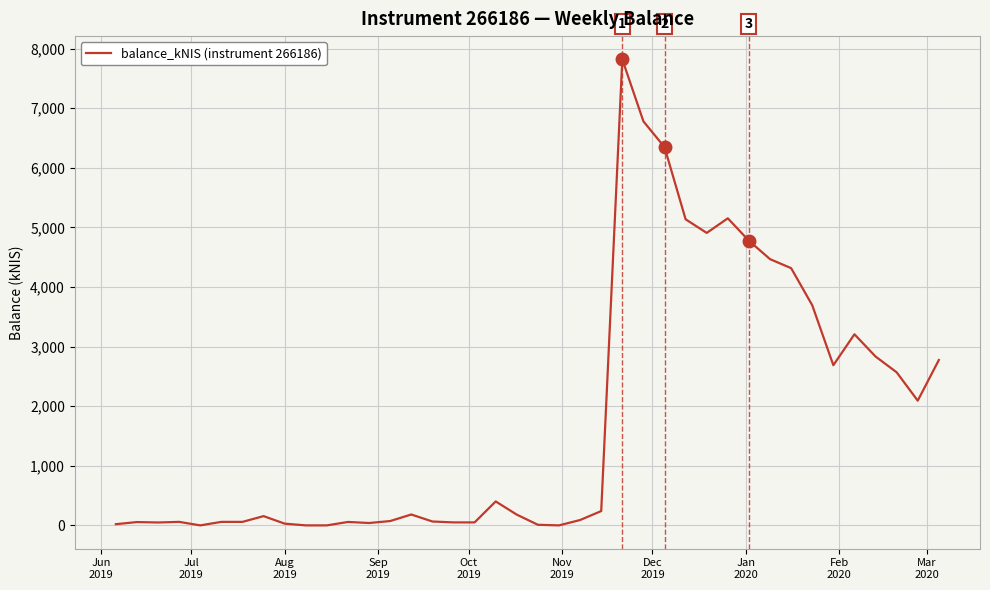

How many distinct data groups are displayed?

1